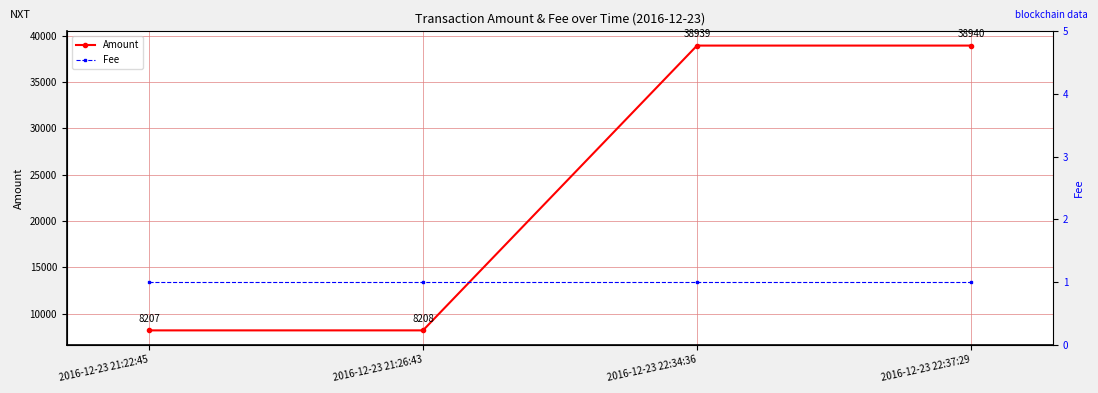

Reading left to right, list all the values displayed in this chart.

Amount: 8206.7	8207.7	38938.5	38939.5
Fee: 1.0	1.0	1.0	1.0